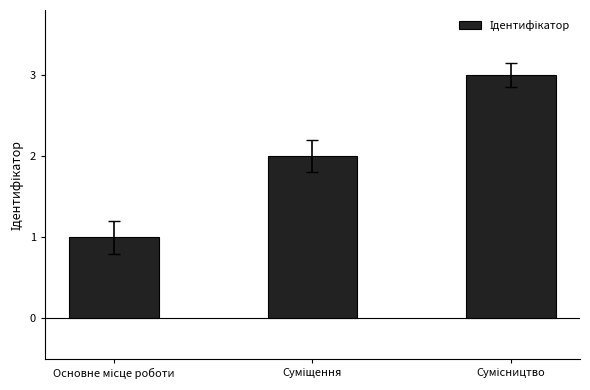

What is the difference between the maximum and minimum values?

2